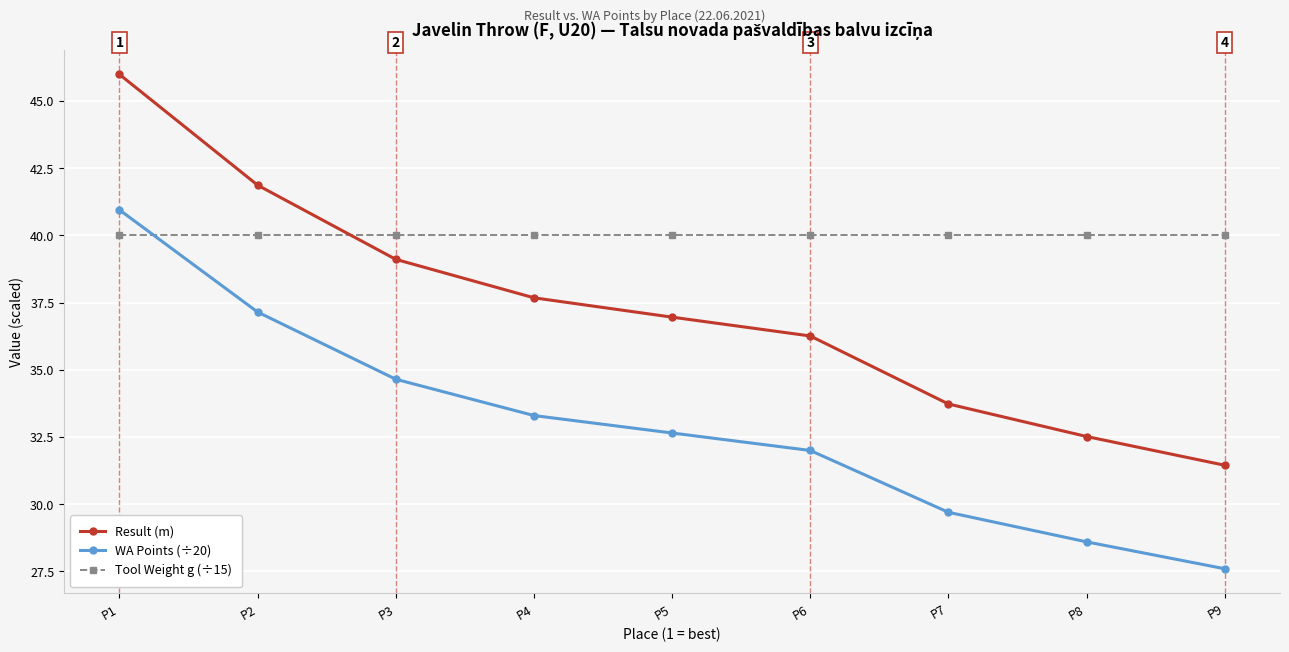

Is the value of Tool Weight g (÷15) at P3 greater than the value of WA Points (÷20) at P6?

Yes